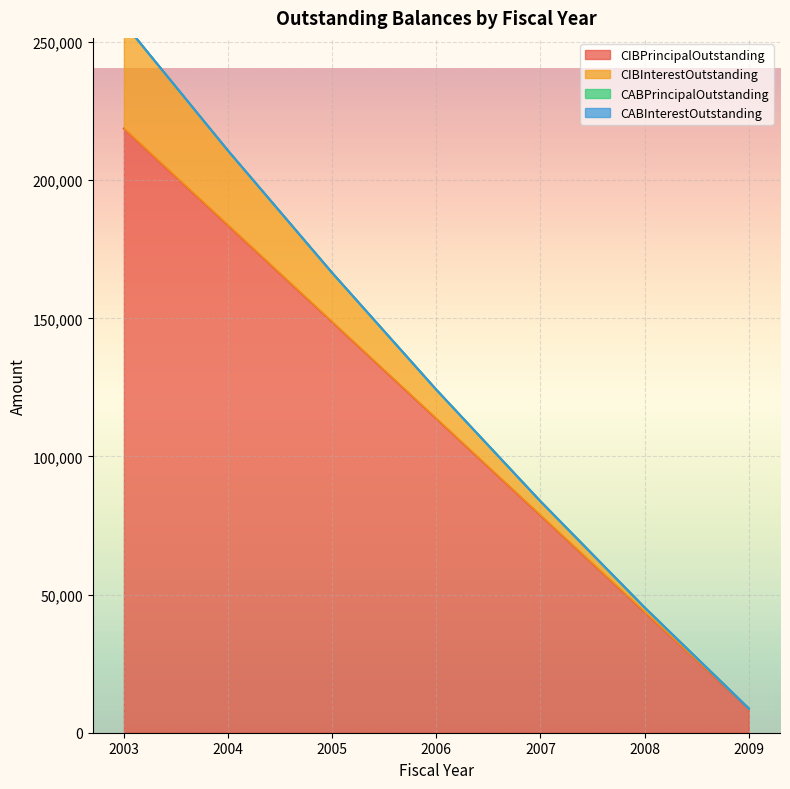

How many data points in CIBInterestOutstanding are less than 10444?

3